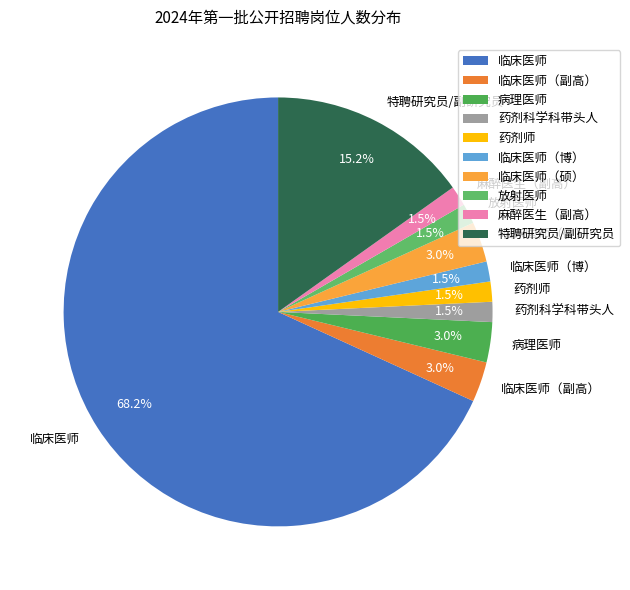

To the nearest percent, what portion does 病理医师 represent?

3%